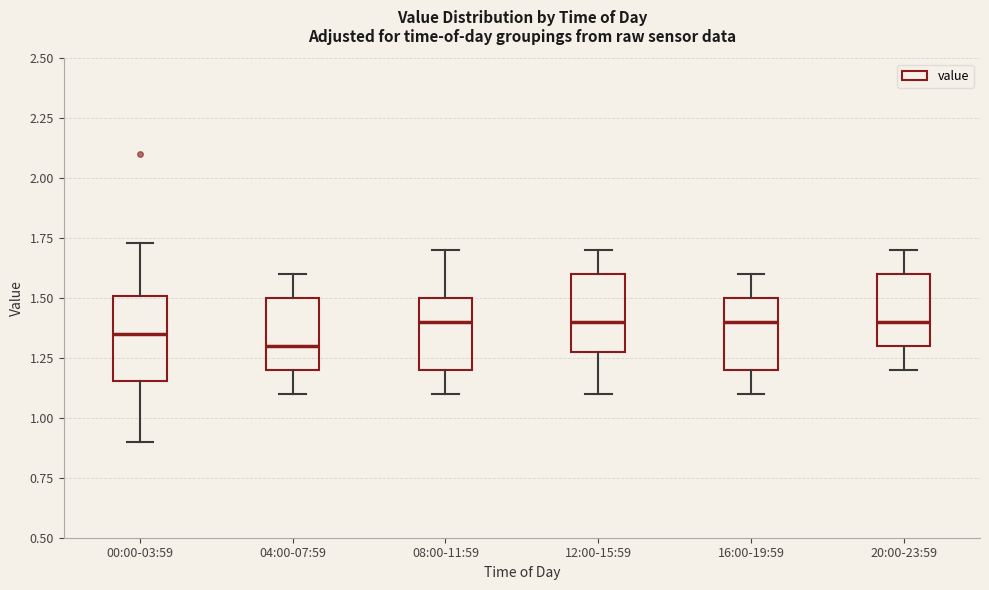

Reading left to right, transcribe this box plot: for each box, give where its median line is, the range the box spans, and where its two whiskers end, as read against the y-axis. The values are not printed on the chart, so give them approximately, as read against the axis.

00:00-03:59: median 1.35, box 1.15 to 1.50, whiskers 0.90 to 1.75
04:00-07:59: median 1.30, box 1.20 to 1.50, whiskers 1.10 to 1.60
08:00-11:59: median 1.40, box 1.20 to 1.50, whiskers 1.10 to 1.70
12:00-15:59: median 1.40, box 1.30 to 1.60, whiskers 1.10 to 1.70
16:00-19:59: median 1.40, box 1.20 to 1.50, whiskers 1.10 to 1.60
20:00-23:59: median 1.40, box 1.30 to 1.60, whiskers 1.20 to 1.70